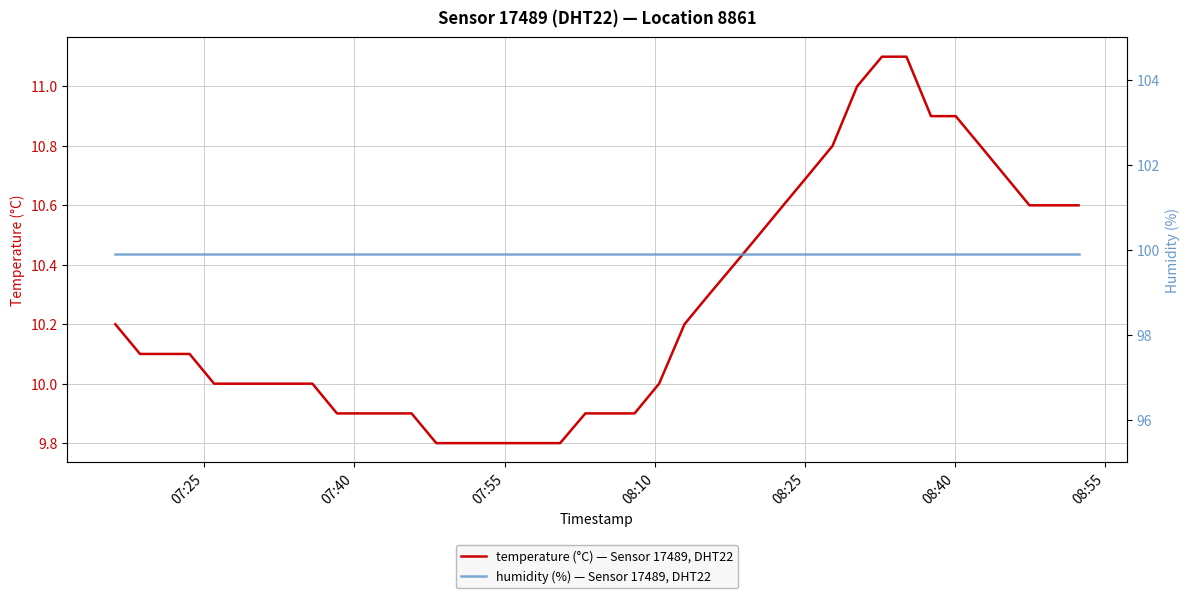

How many lines are shown in the chart?

2